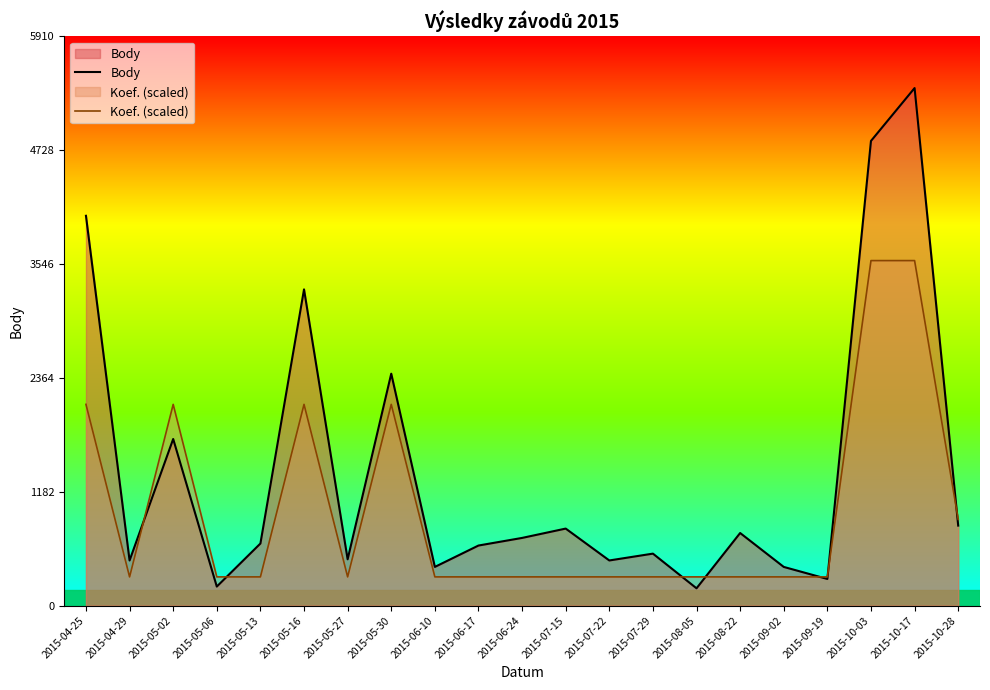

What is the spread (max minus min) of values at 2015-04-25?

1957.5